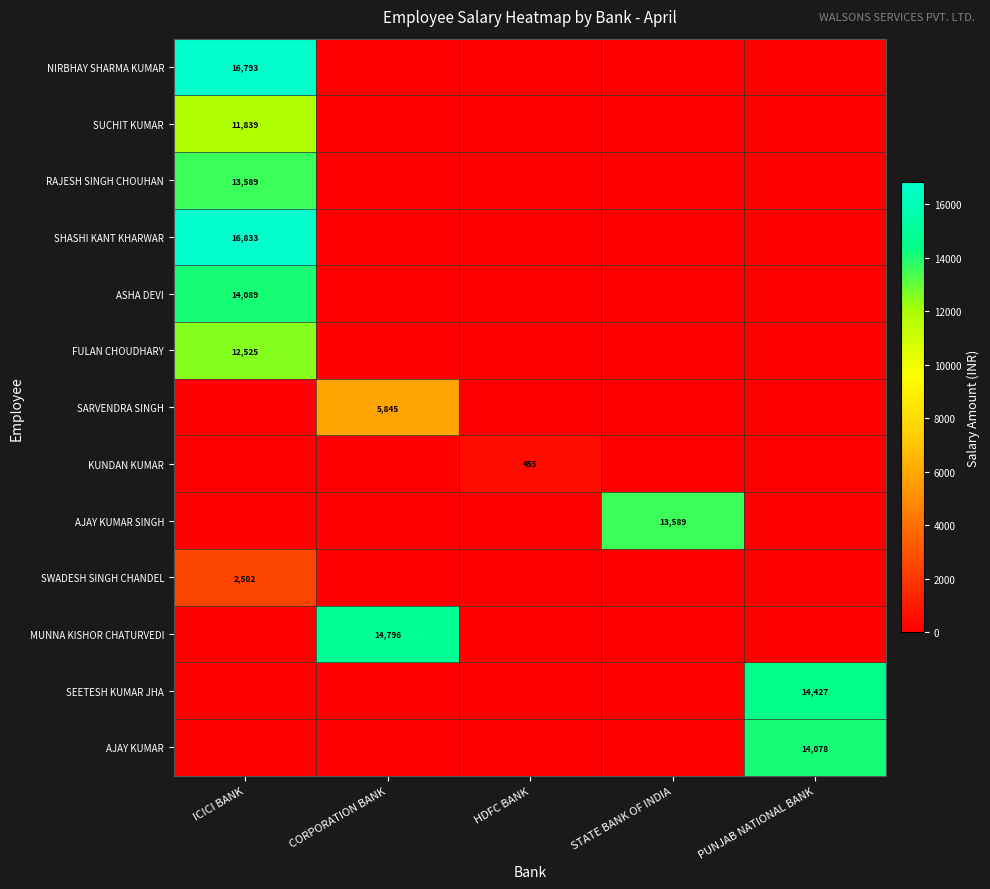

How many distinct data groups are displayed?

13